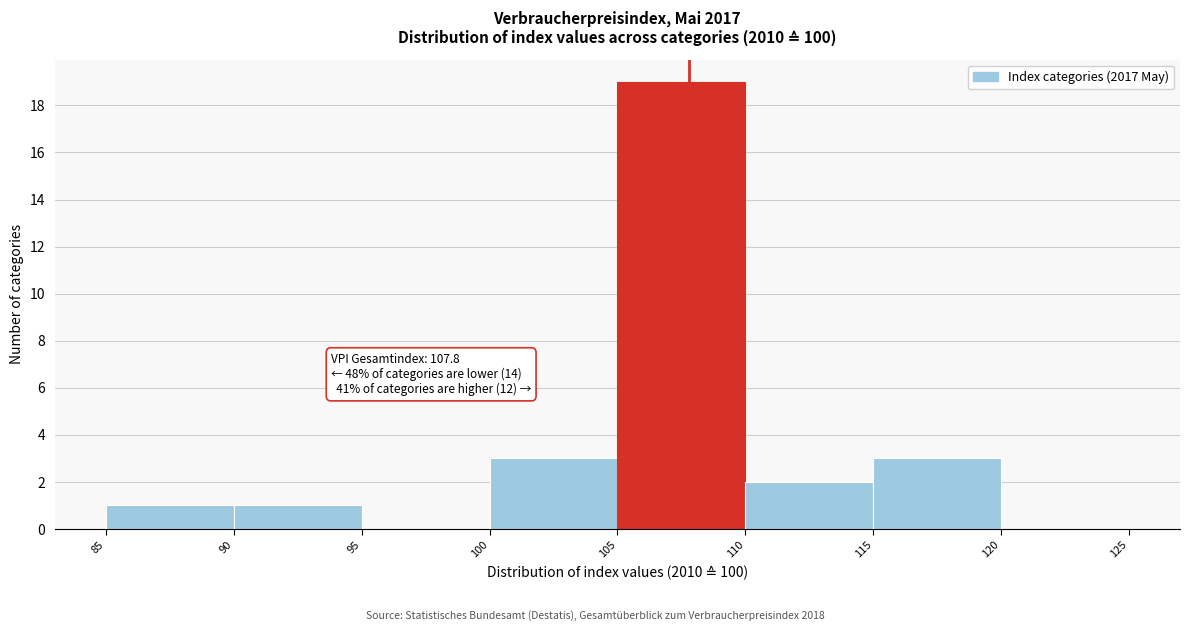

Which range on the x-axis has the tallest bar?

105 to 110